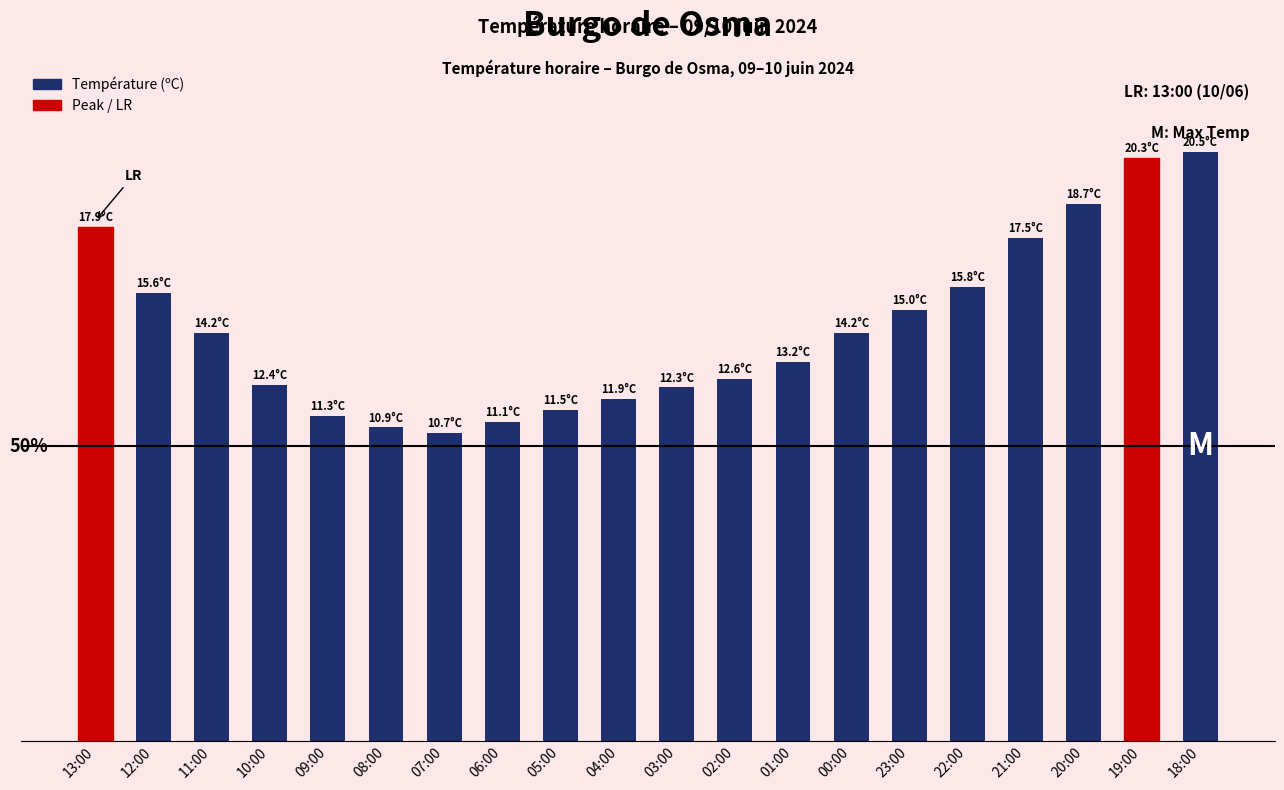

What is the change in value from 07:00 to 01:00?

+12.2